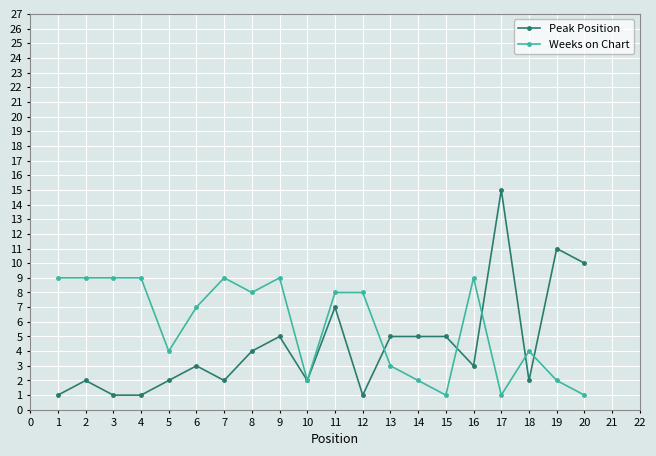

What is the minimum value for Peak Position?

1